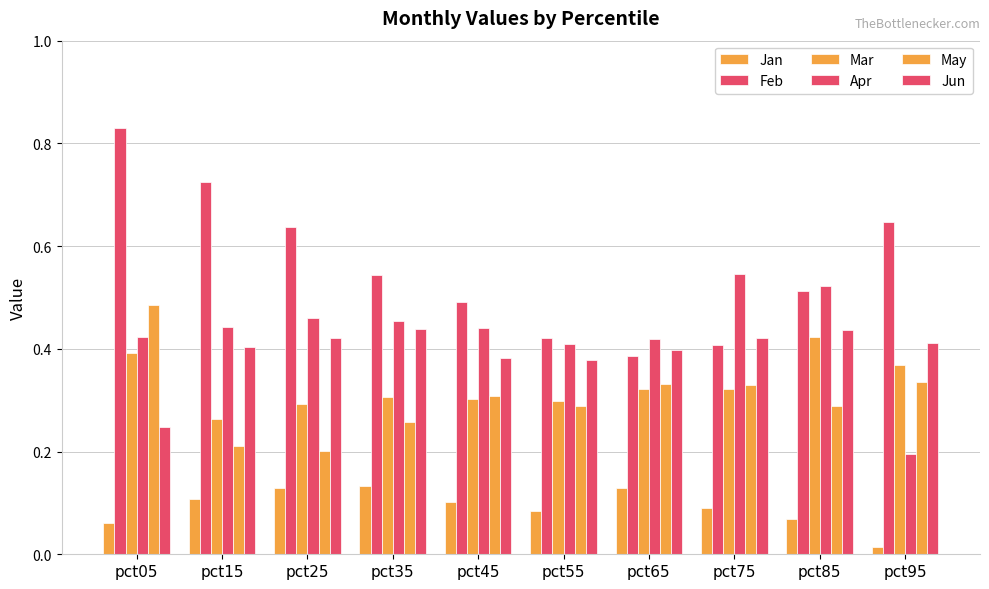

The Feb series shows 0.6 at pct25. True or false?

True